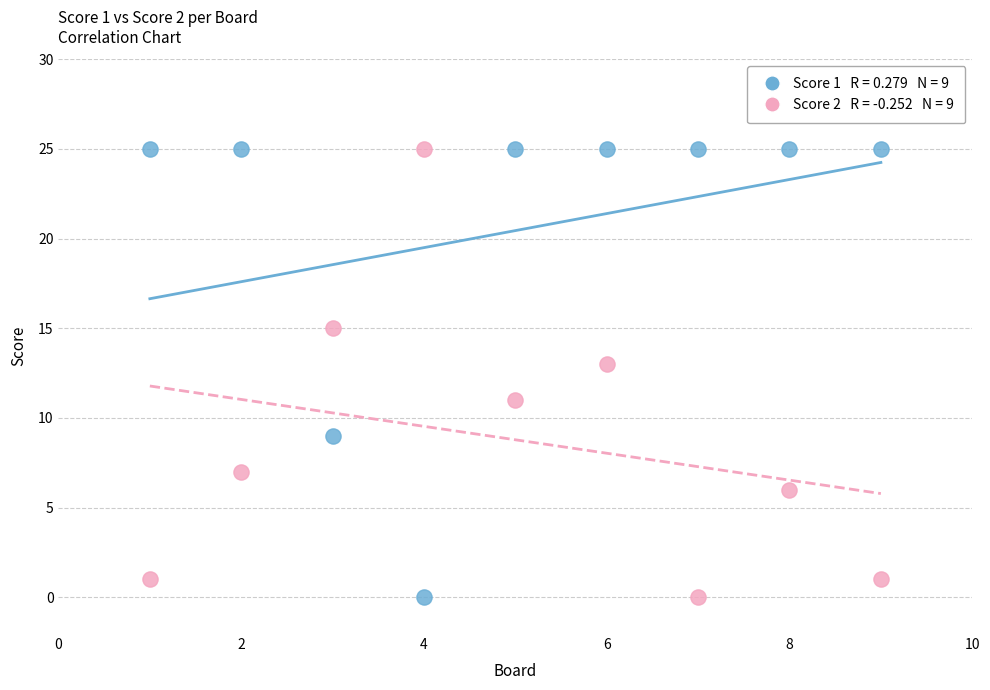

Across all data points, what is the range of X values (max minus min)?

8